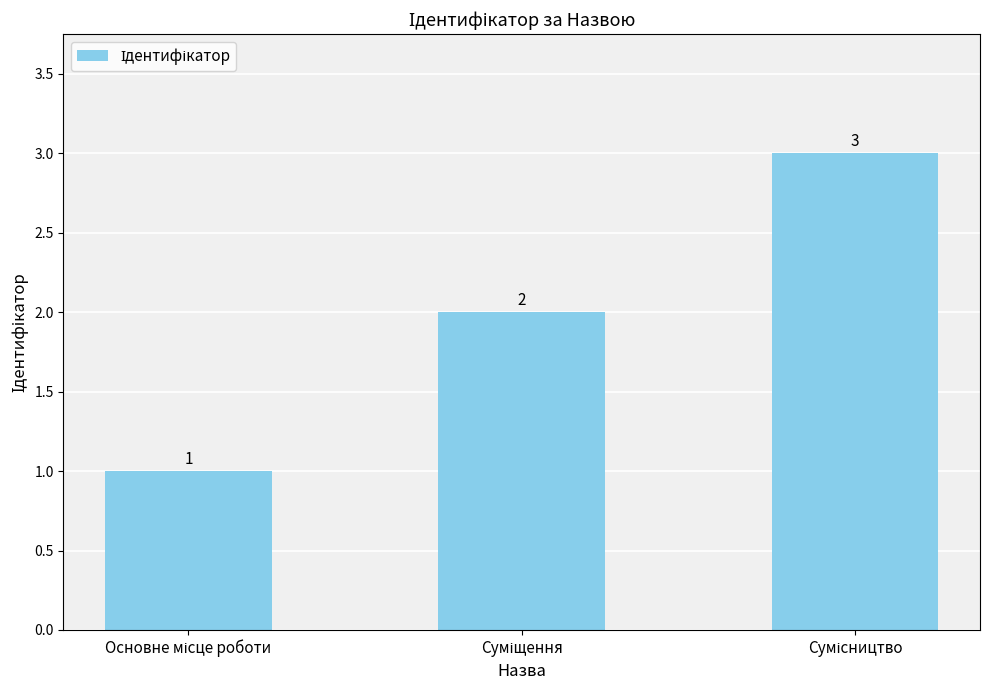

What is the maximum value shown in the chart?

3